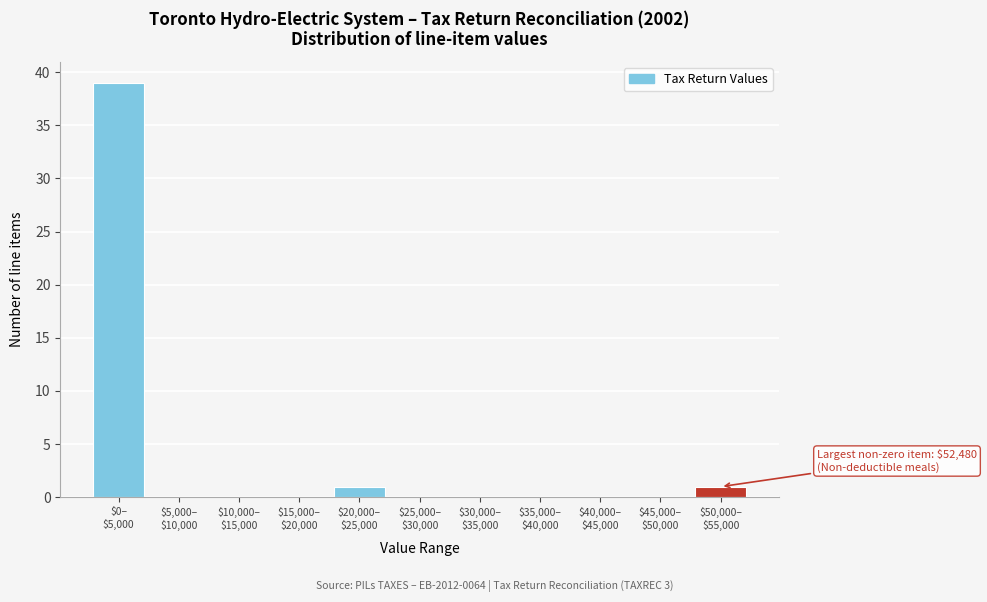

What is the greatest value displayed?

39